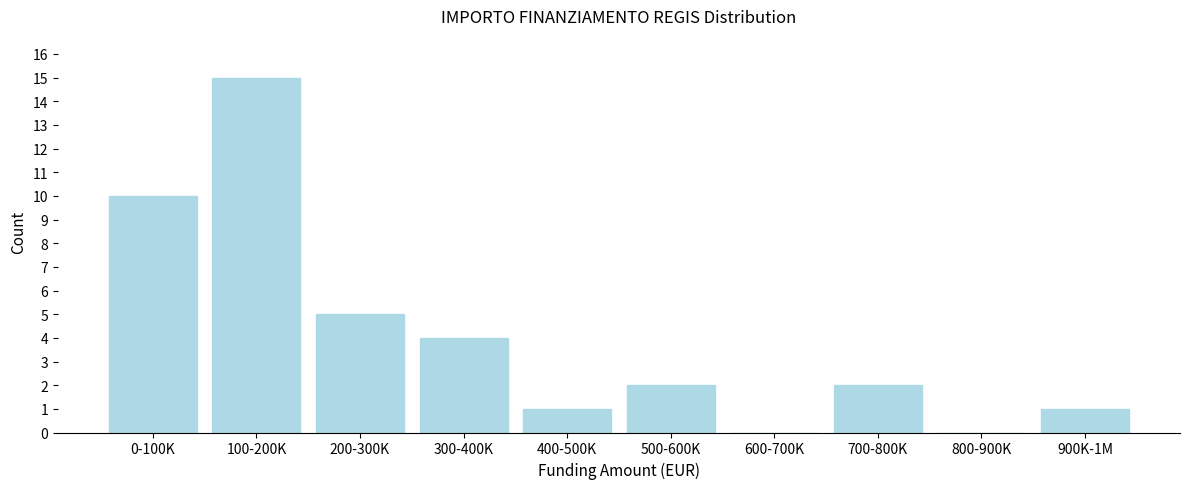

Reading left to right, extract all data points from this chart.

0-100K=10	100-200K=15	200-300K=5	300-400K=4	400-500K=1	500-600K=2	600-700K=0	700-800K=2	800-900K=0	900K-1M=1